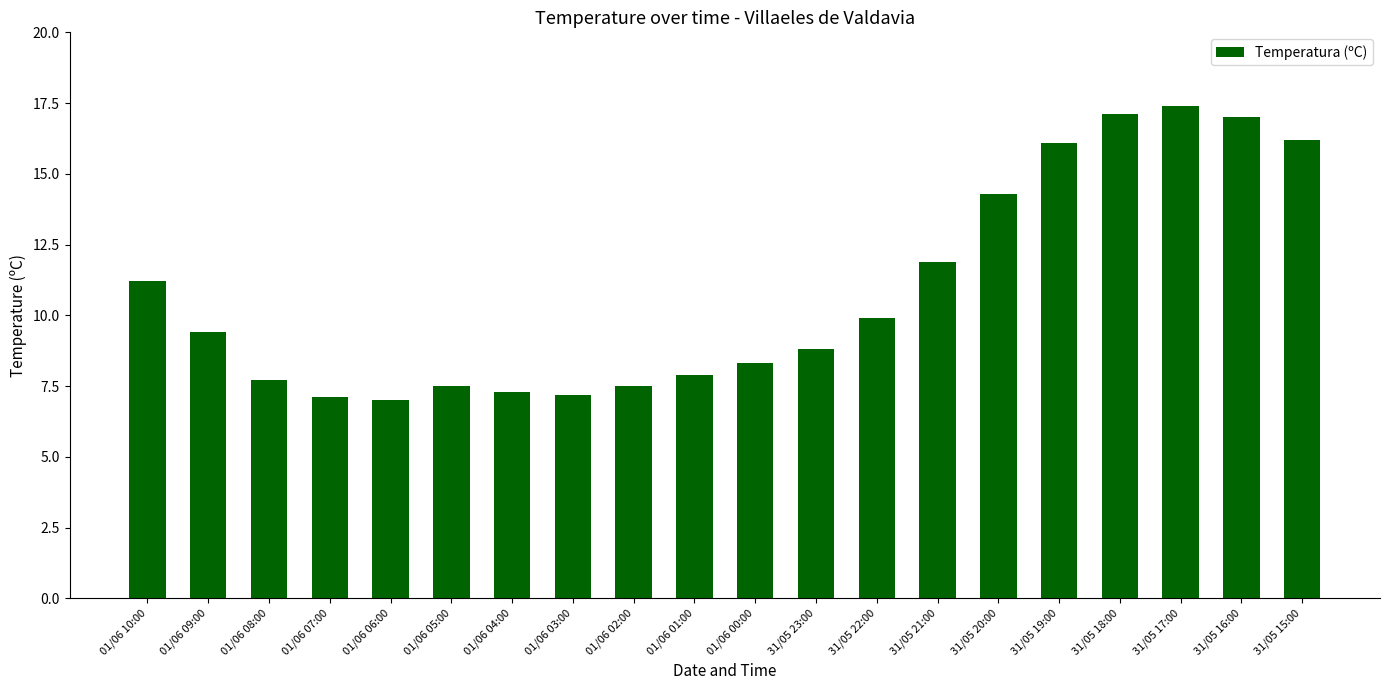

What is the sum of the values at 31/05 23:00 and 01/06 10:00?

20.0